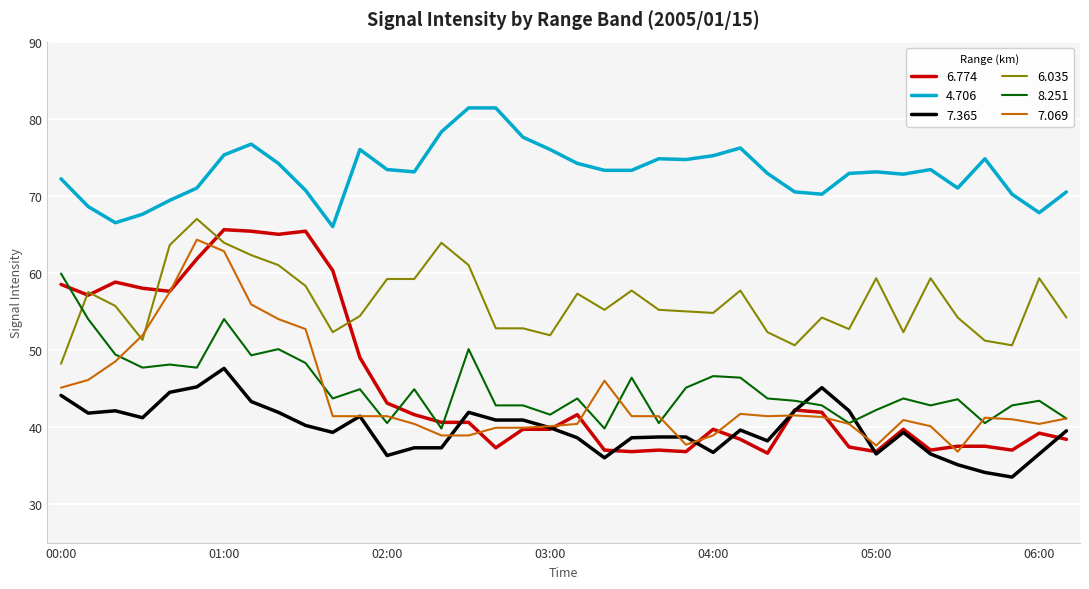

What is the smallest value displayed?

33.5